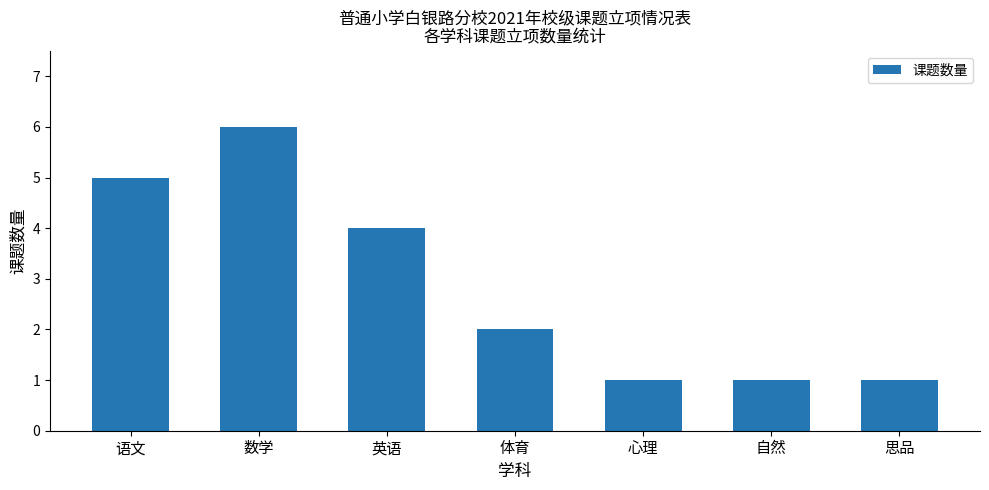

Reading right to left, what are all the values shown in this chart?

思品=1	自然=1	心理=1	体育=2	英语=4	数学=6	语文=5